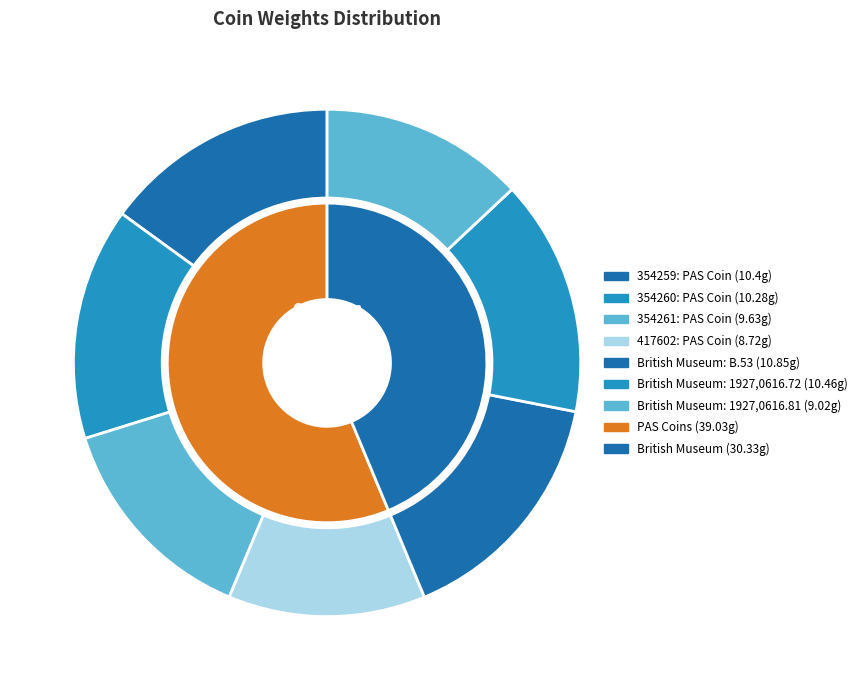

To the nearest percent, what portion does British Museum: 1927,0616.81 represent?

13%